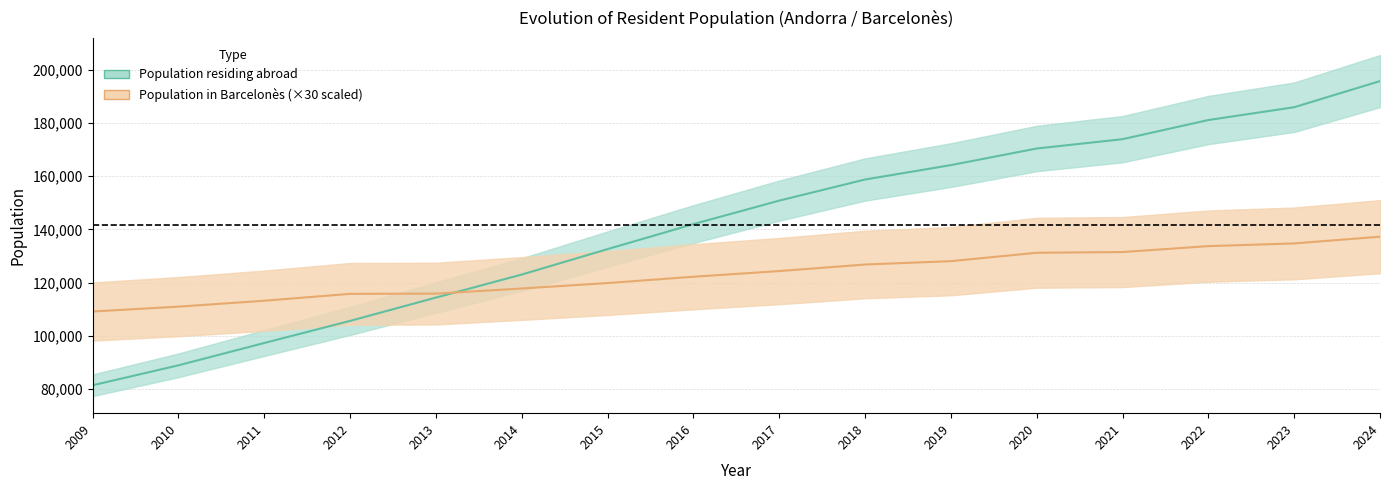

Reading left to right, extract all data points from this chart.

Population residing abroad: 81488	88975	97358	105652	114406	123046	132594	141976	150790	158715	164119	170352	173853	181038	185848	195653
Population residing in selected place: 109170	111000	113220	115800	115890	117810	119850	122220	124350	126810	128070	131220	131490	133710	134730	137250